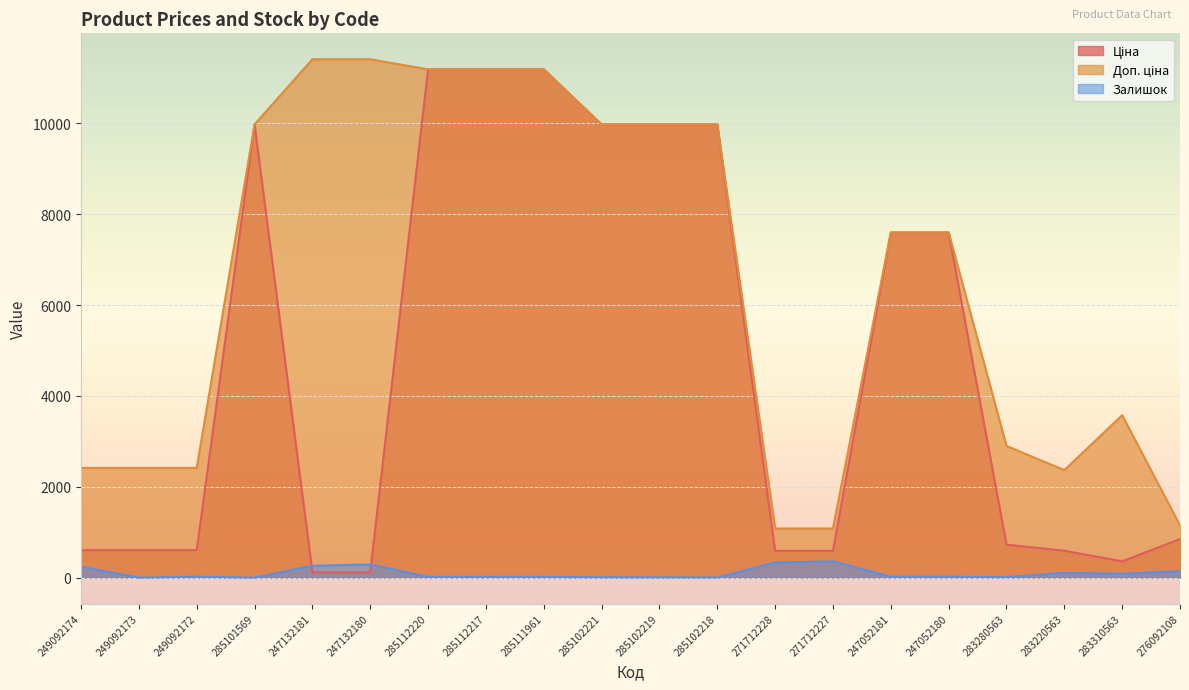

What position from the right is 285111961?

12